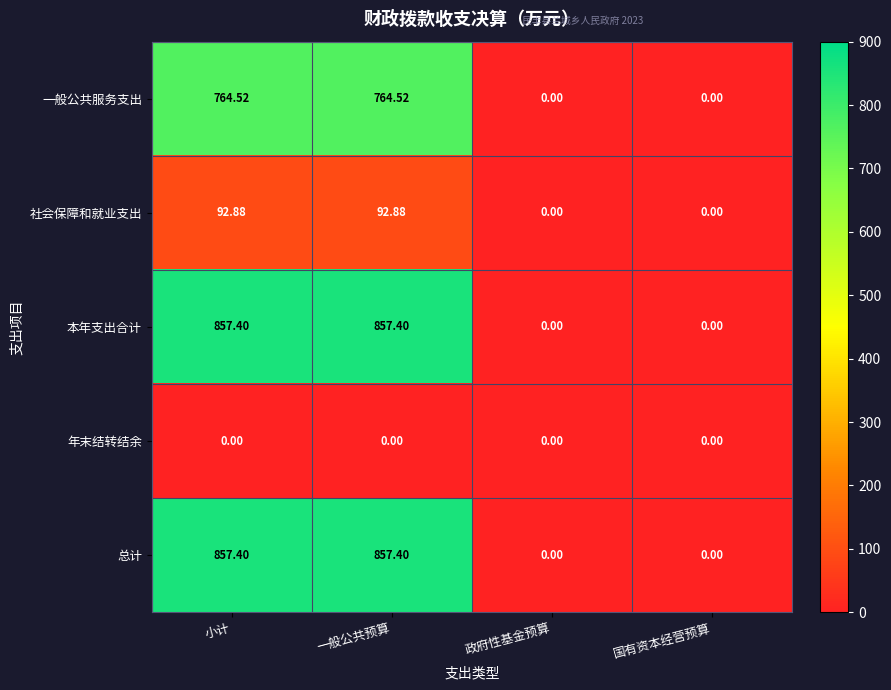

At which label does 本年支出合计 first exceed 857?

小计